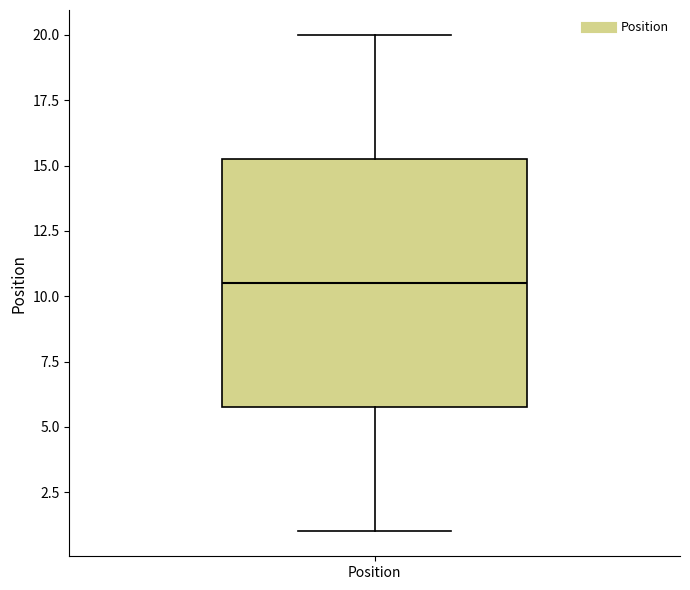

Read this box plot against the y-axis: the position of the median line, the range covered by the box, and the ends of both whiskers. The values are not printed on the chart, so give them approximately, as read against the axis.

median 10.5, box 6.0 to 15.5, whiskers 1.0 to 20.0